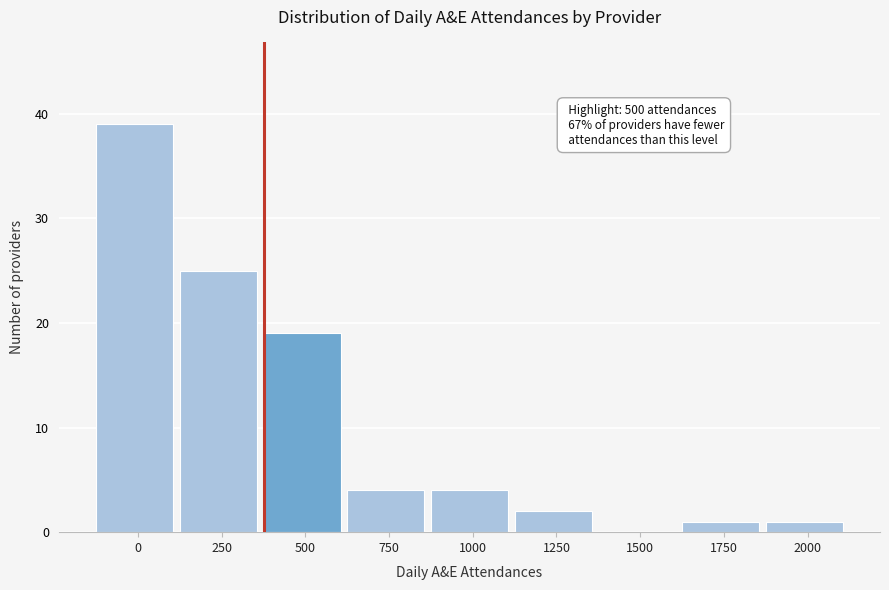

Reading right to left, transcribe all the data shown in this chart.

2000=1	1750=1	1500=0	1250=2	1000=4	750=4	500=19	250=25	0=39